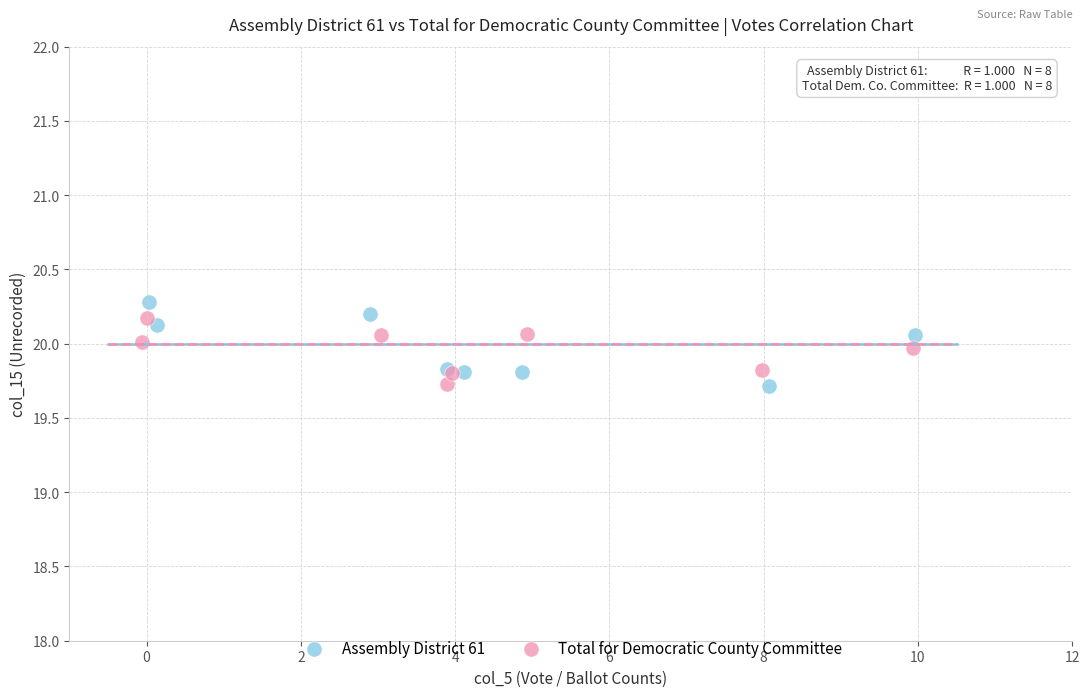

Which series reaches the maximum Y coordinate?

Assembly District 61